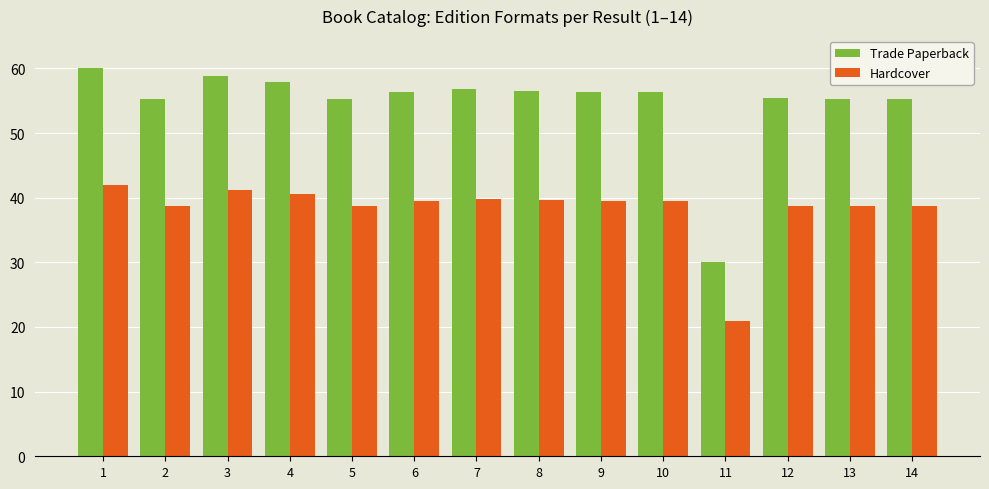

How many series are shown in this chart?

2